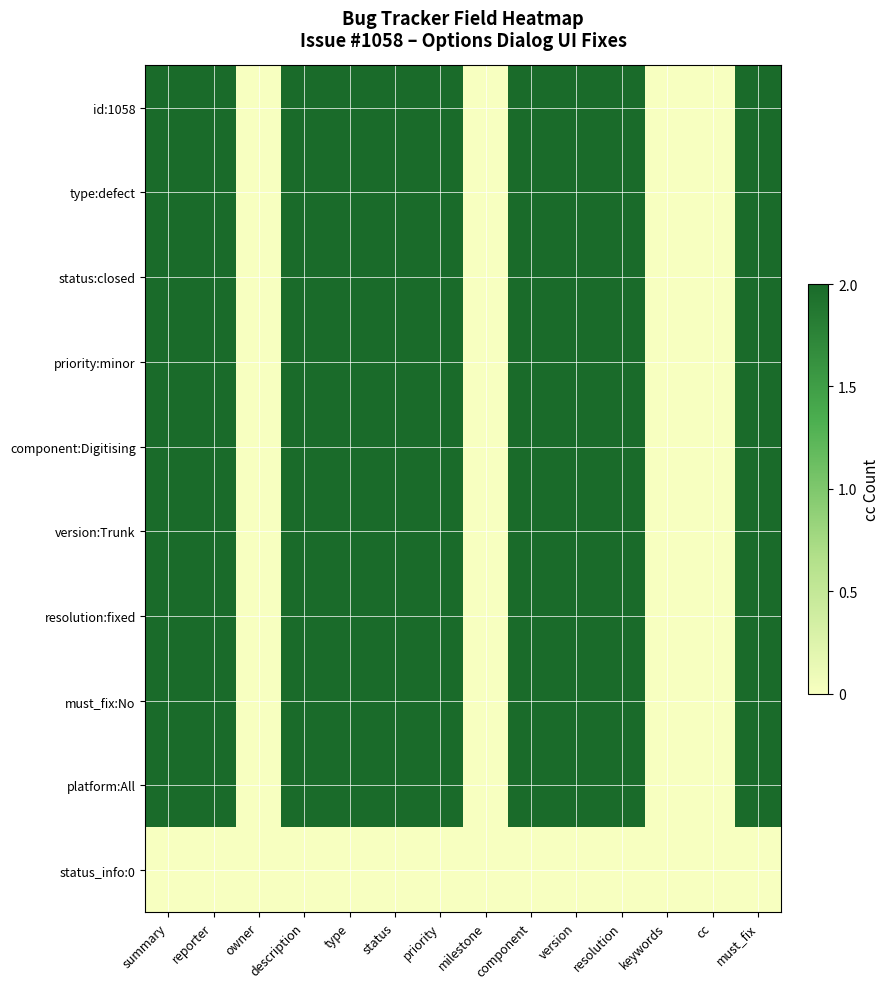

How many categories are shown in the chart?

14